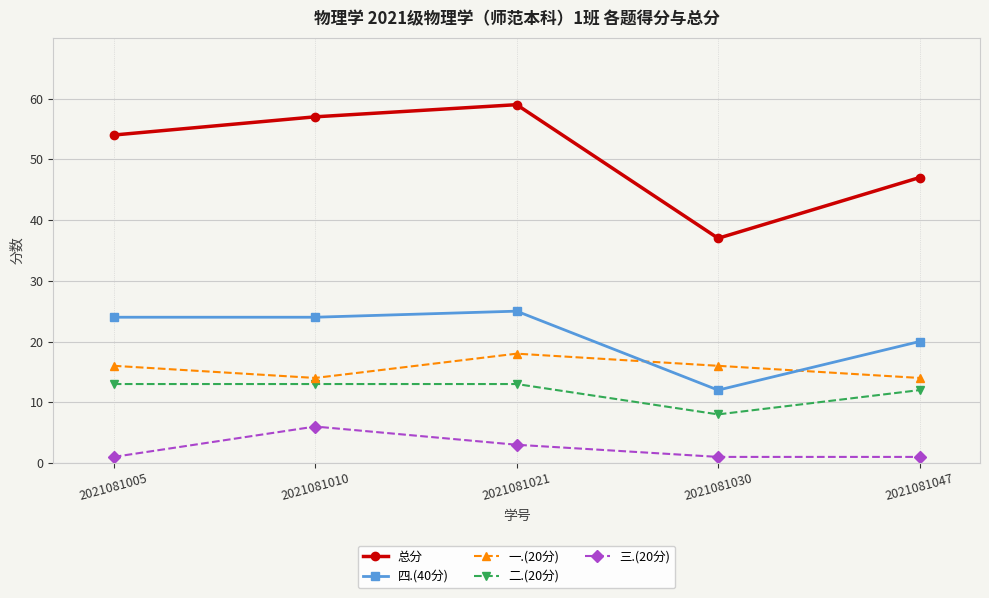

What is the smallest value displayed?

1